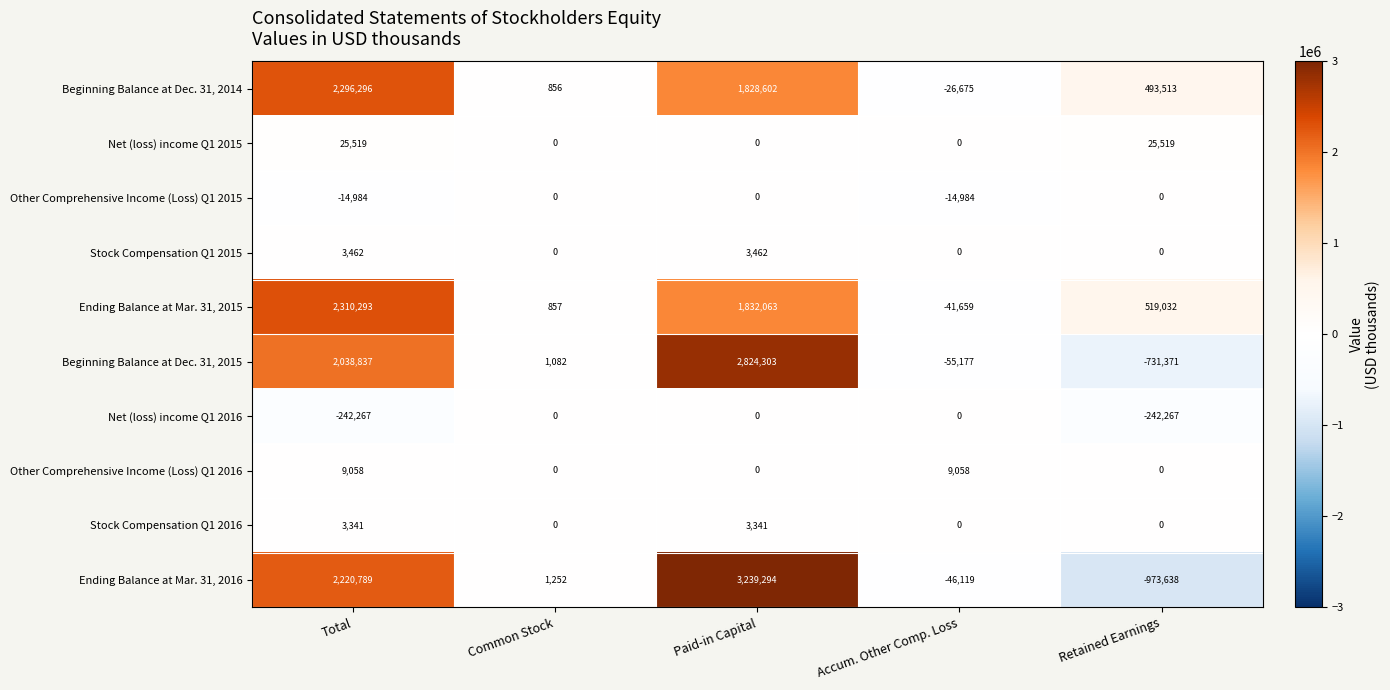

What is the spread (max minus min) of values at Total?

2552560